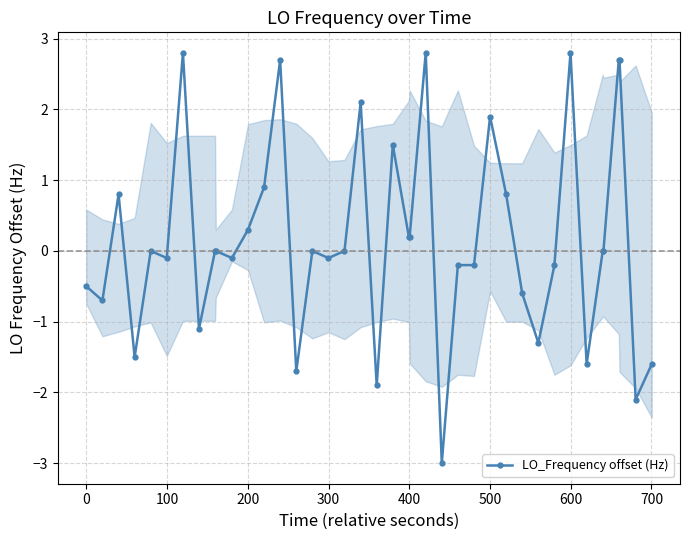

True or false: there are more than 2 points higher than both neighbors.

True